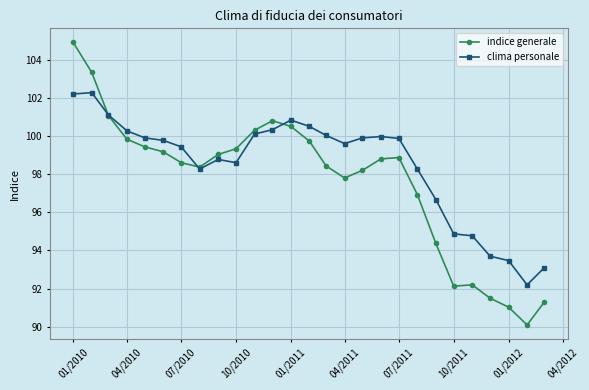

Rank the series by their maximum value, from highest to lowest.

indice generale, clima personale